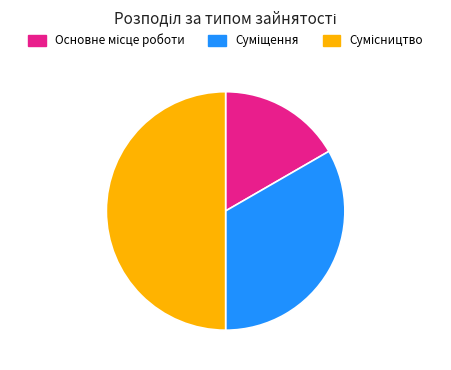

How many segments does this pie chart have?

3